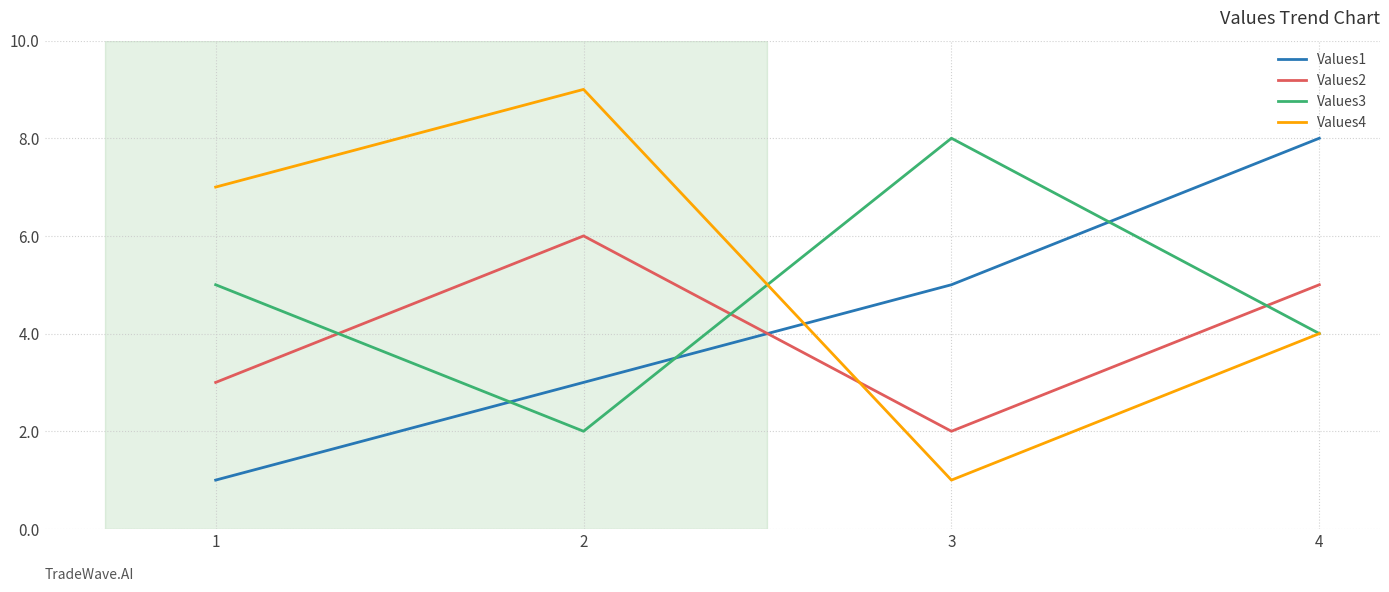

Which series has the widest spread of values?

Values4